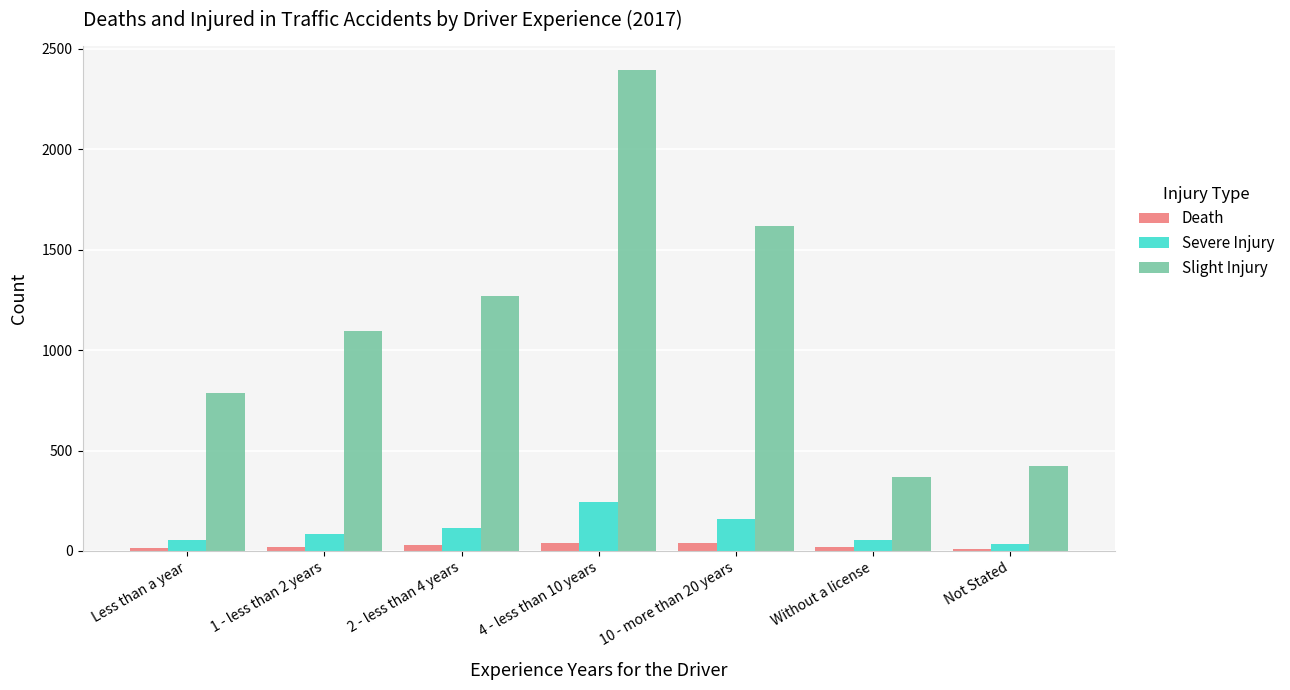

What is the value of the Slight Injury bar at the 1st from the left?

789